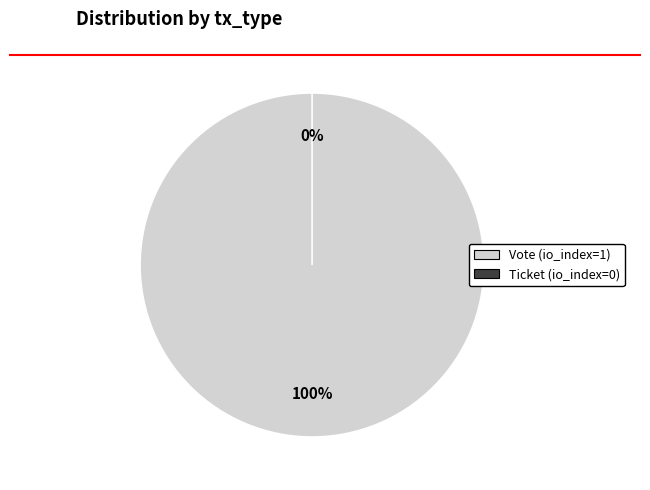

What is the largest slice in the pie chart?

Vote (io_index=1)